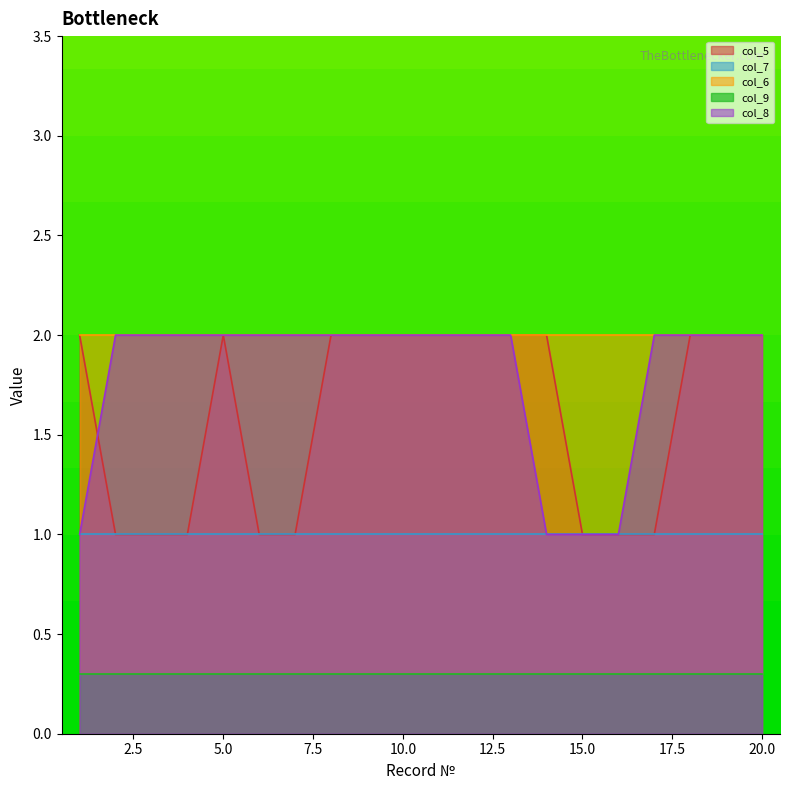

How many lines are shown in the chart?

5